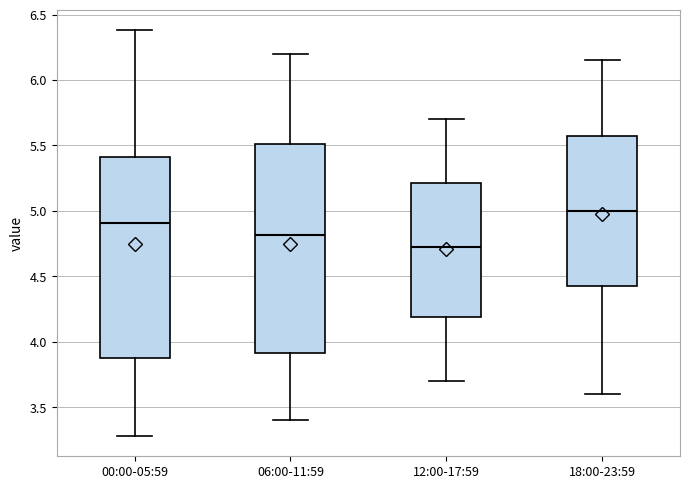

Reading left to right, read every box against the y-axis: the position of its median line, the range the box covers, and the ends of its whiskers. The values are not printed on the chart, so give them approximately, as read against the axis.

00:00-05:59: median 4.90, box 3.90 to 5.40, whiskers 3.30 to 6.40
06:00-11:59: median 4.80, box 3.90 to 5.50, whiskers 3.40 to 6.20
12:00-17:59: median 4.75, box 4.20 to 5.20, whiskers 3.70 to 5.70
18:00-23:59: median 5.00, box 4.45 to 5.60, whiskers 3.60 to 6.15